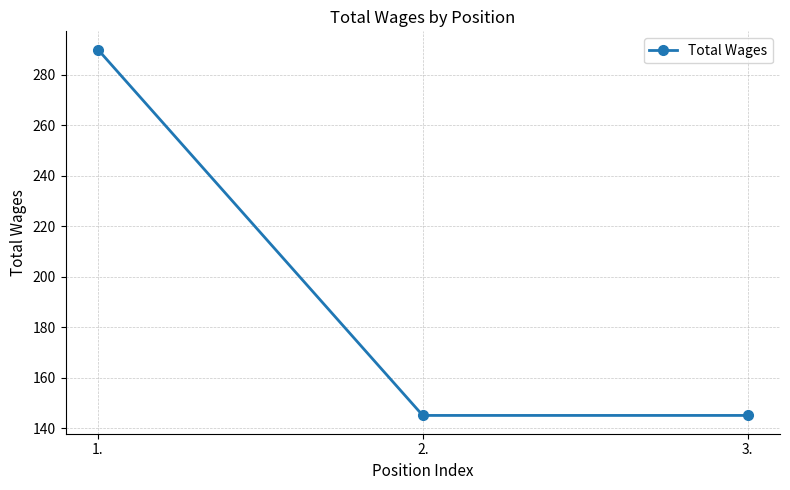

What is the value of the 1st point from the left?

290